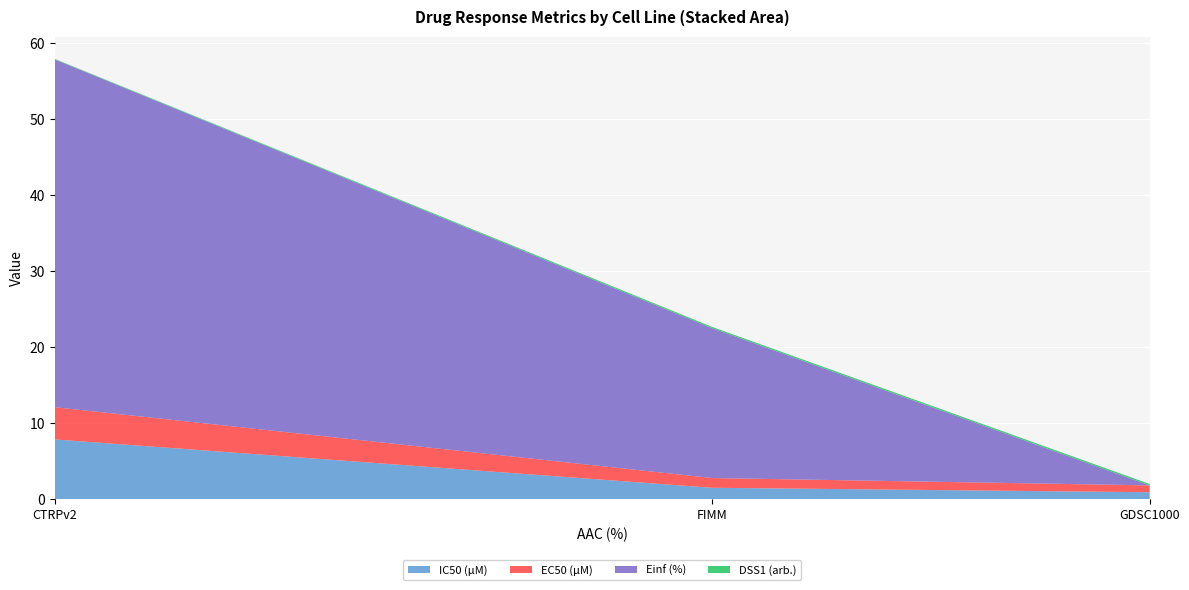

What is the sum of all Einf (%) values?

65.5